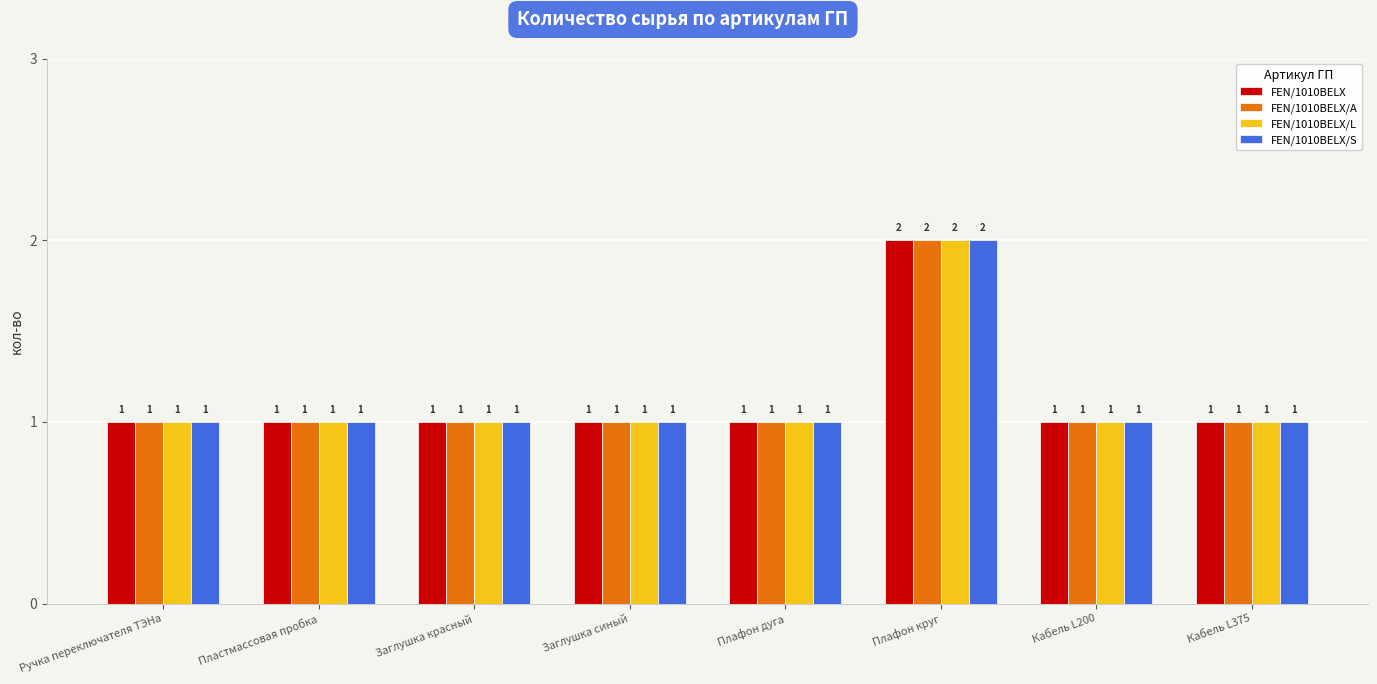

What is the sum of all FEN/1010BELX/L values?

9